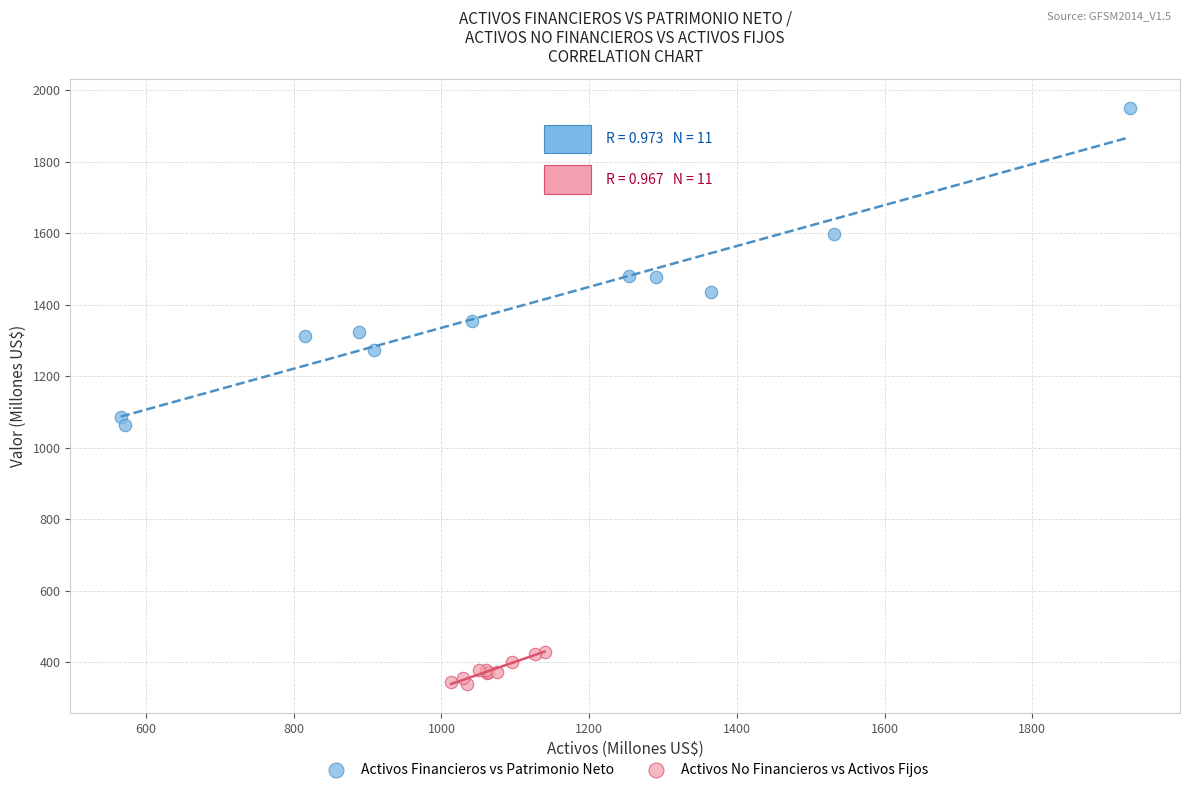

Which series reaches the maximum Y coordinate?

Activos Financieros vs Patrimonio Neto